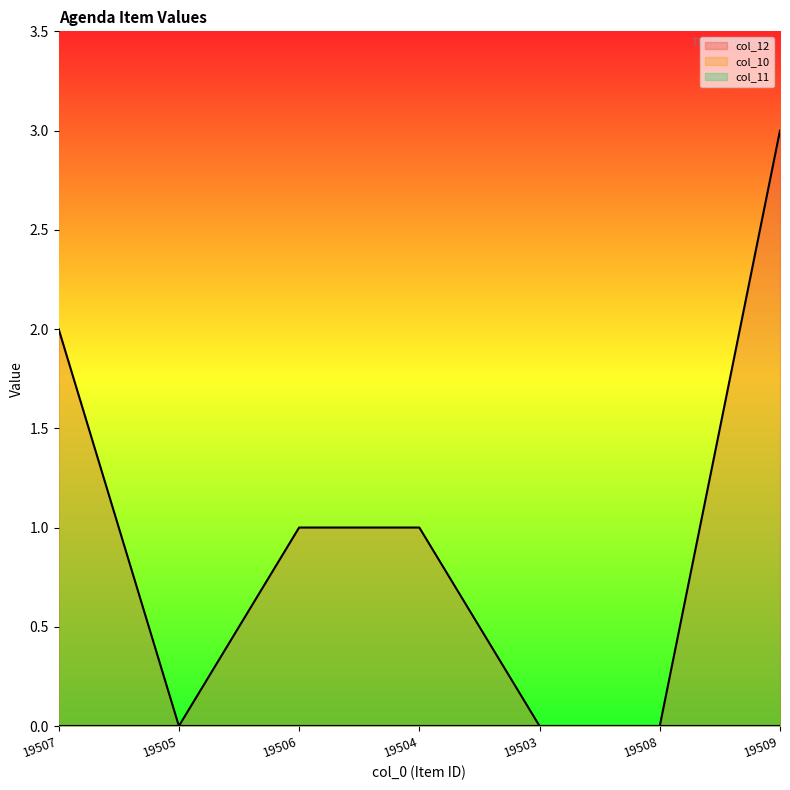

What is the difference between the highest and lowest values at 19506?

1